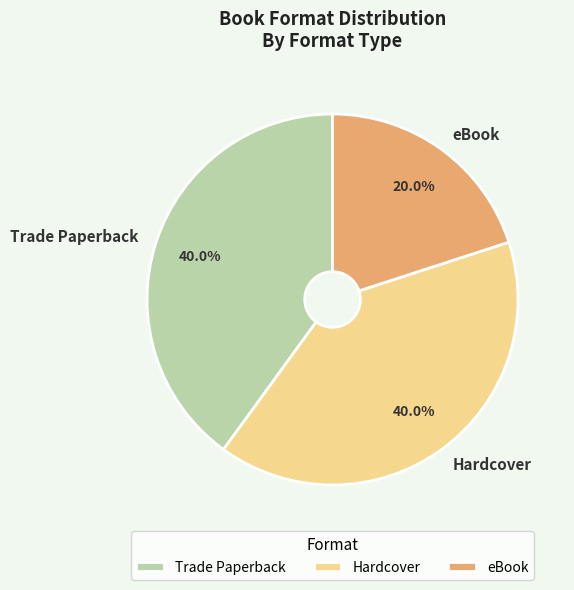

Does Trade Paperback represent more than half of the total?

No